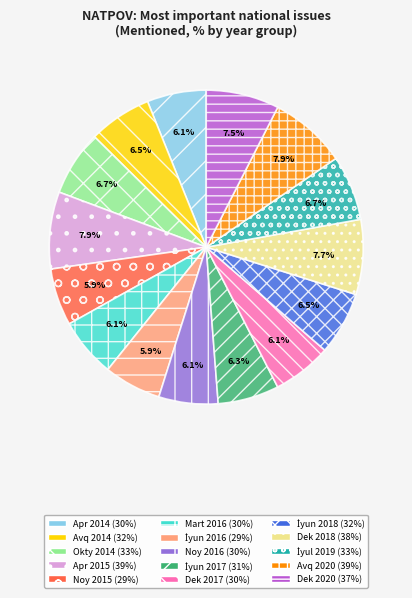

The Dek 2017 slice represents 12% of the pie. True or false?

False